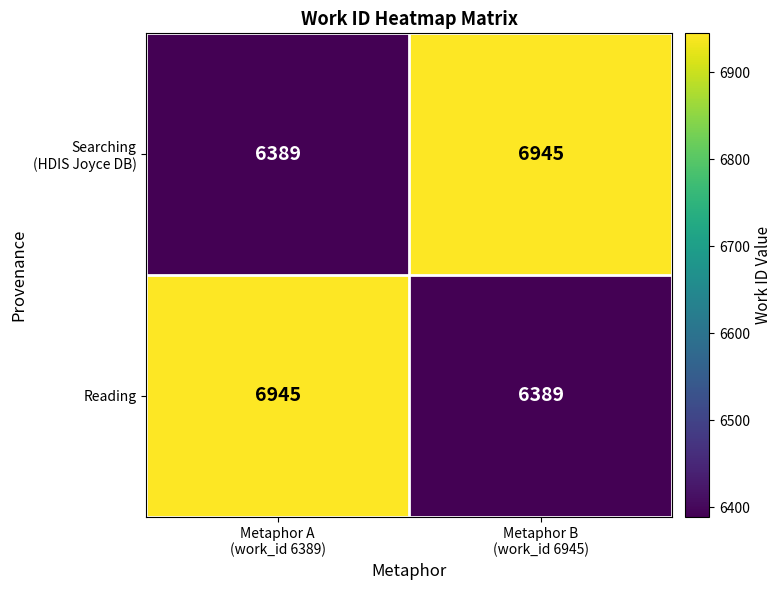

What is the difference between the maximum and minimum values in the Reading series?

556